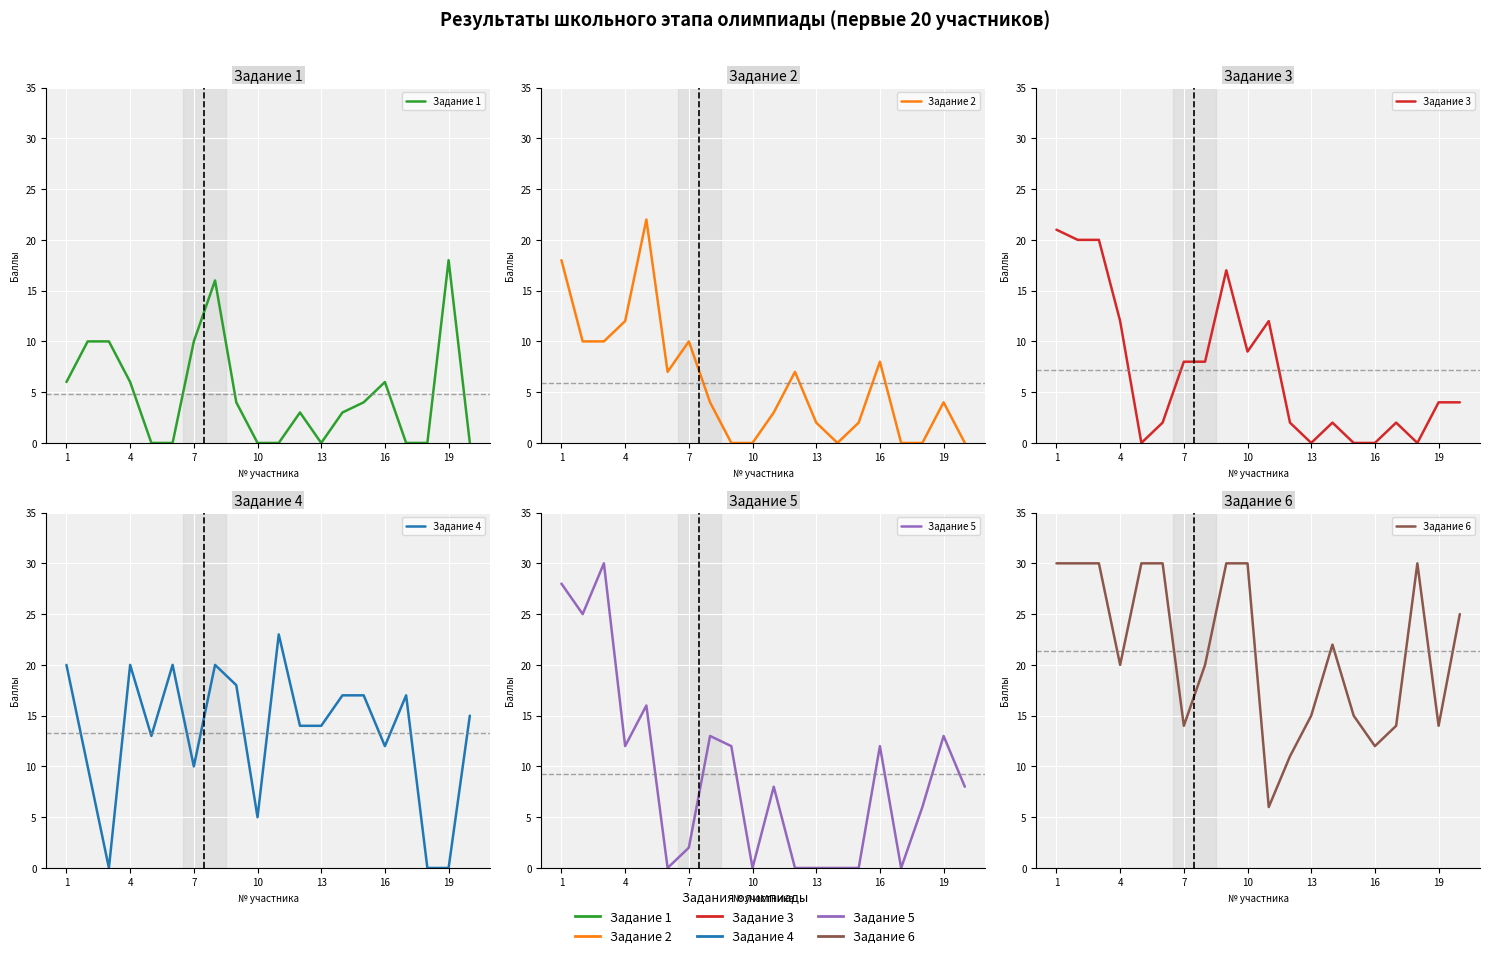

At which label does Задание 5 first exceed 8?

1